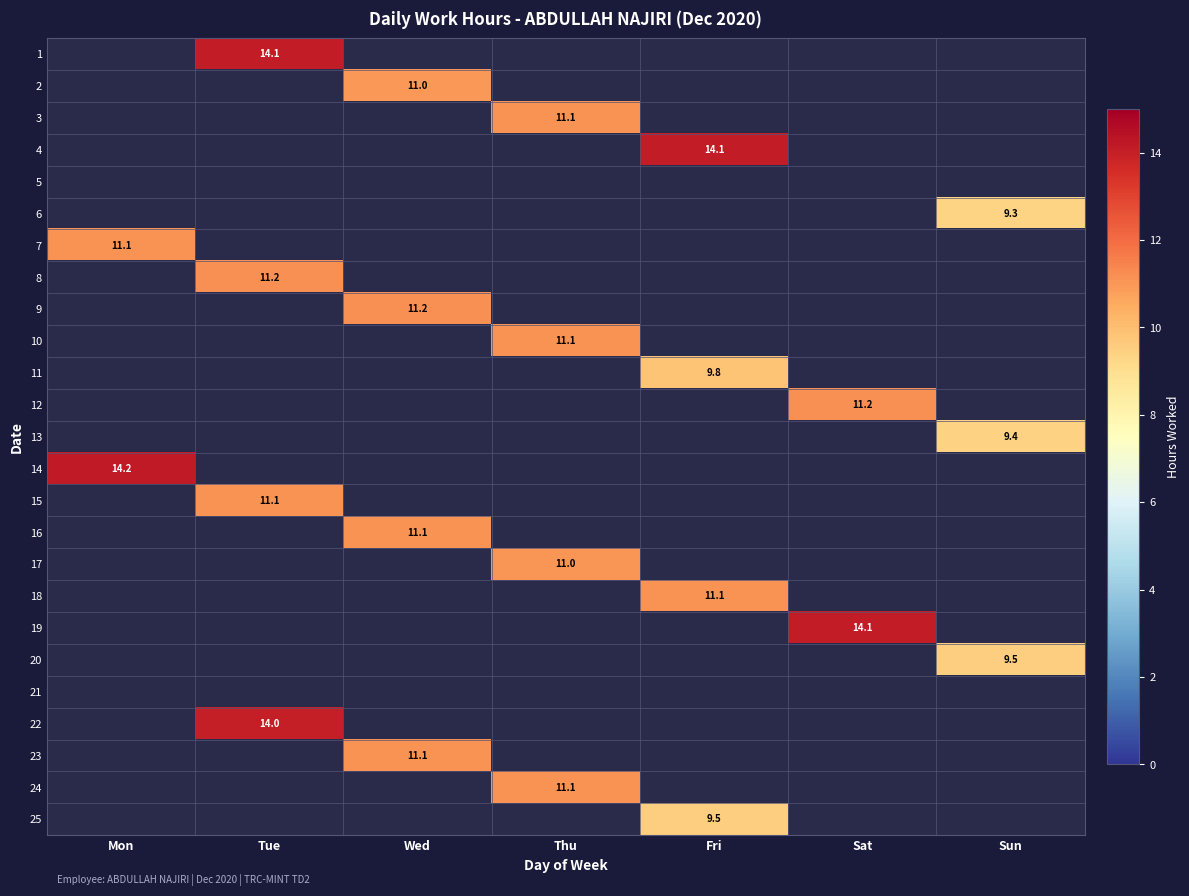

Which has a higher value, Mon or Wed?

Mon